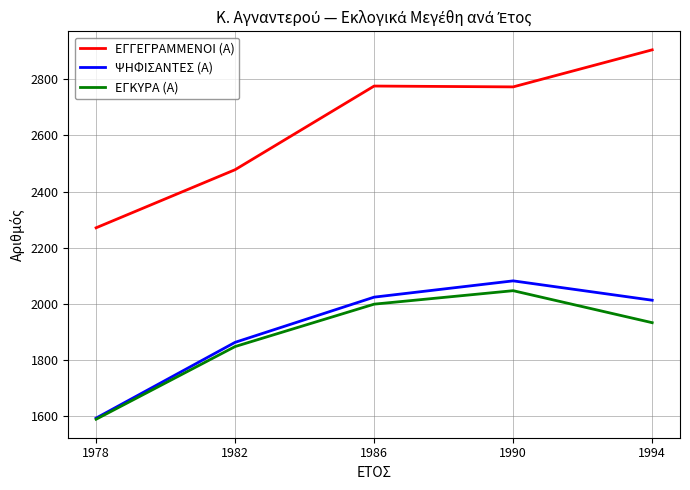

Which series has the largest range (max minus min)?

ΕΓΓΕΓΡΑΜΜΕΝΟΙ (Α)